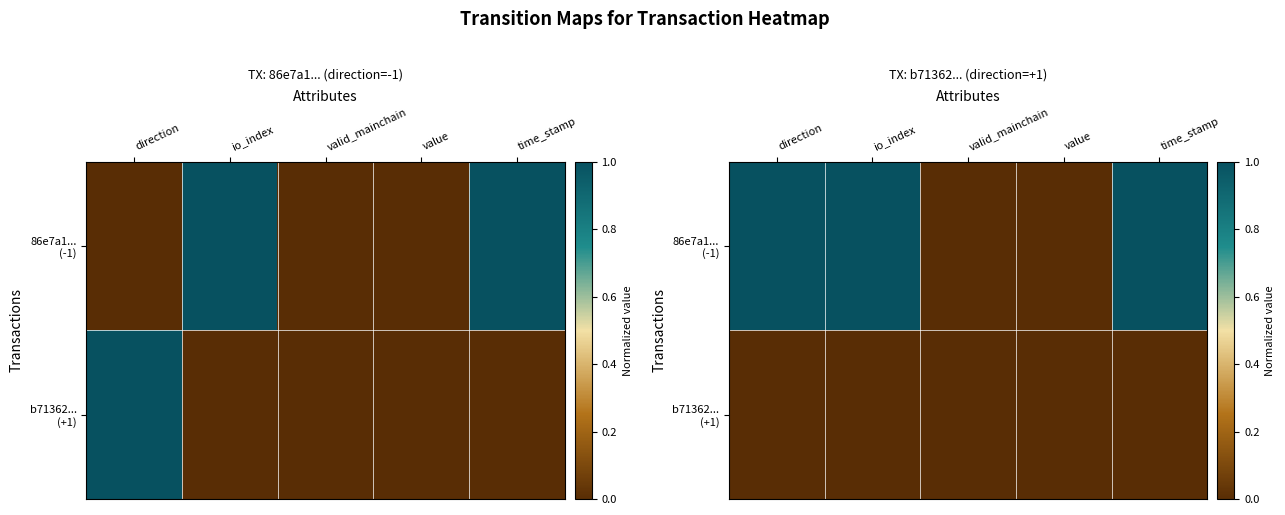

Which has a higher value, value or io_index?

io_index